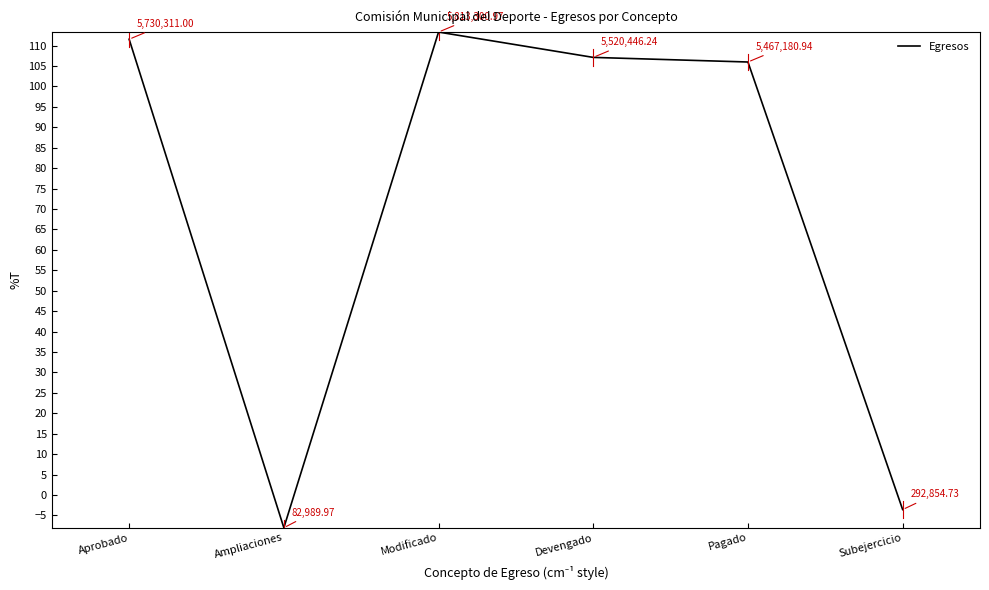

What is the sum of the values at Modificado and Pagado?

219.3